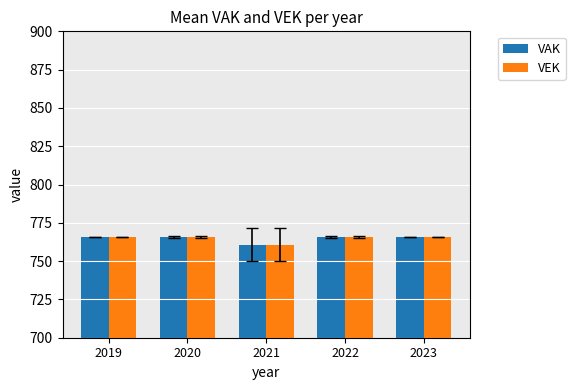

How many series are shown in this chart?

2